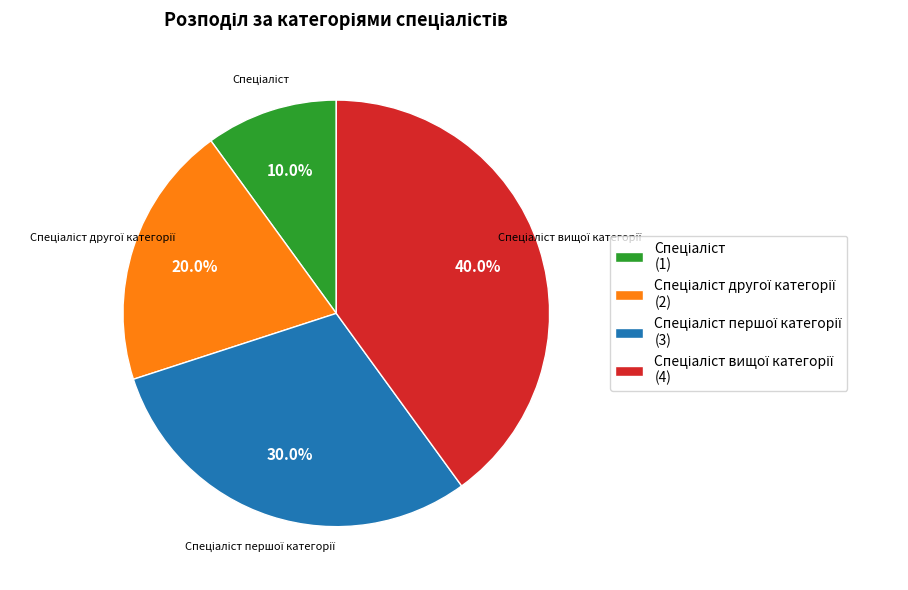

Is there any slice that represents more than half of the pie?

No